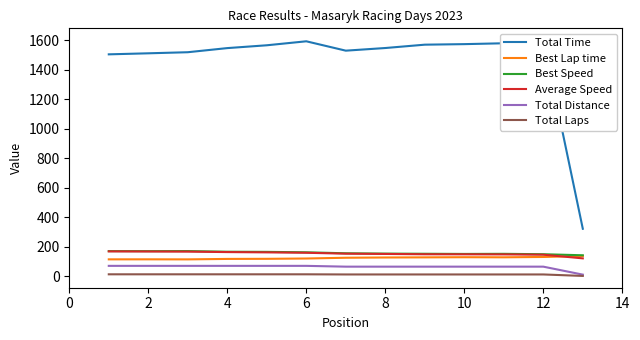

True or false: Best Lap time and Total Laps cross at least once.

False